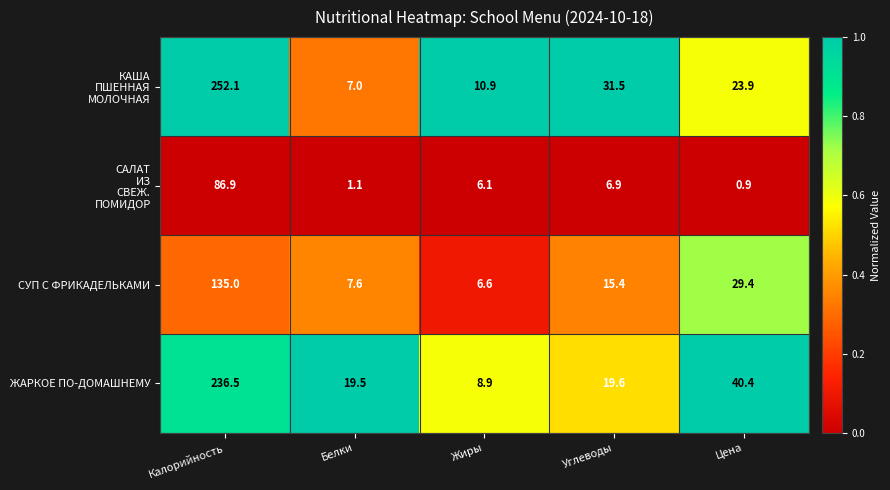

How many series are shown in this chart?

4